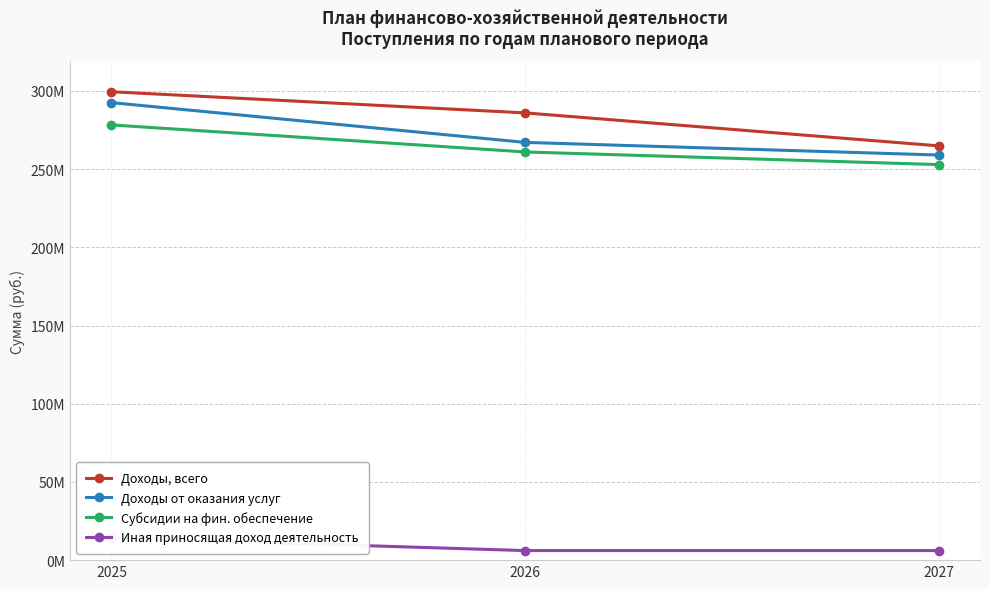

Is the value of Иная приносящая доход деятельность at 2027 greater than the value of Субсидии на фин. обеспечение at 2025?

No